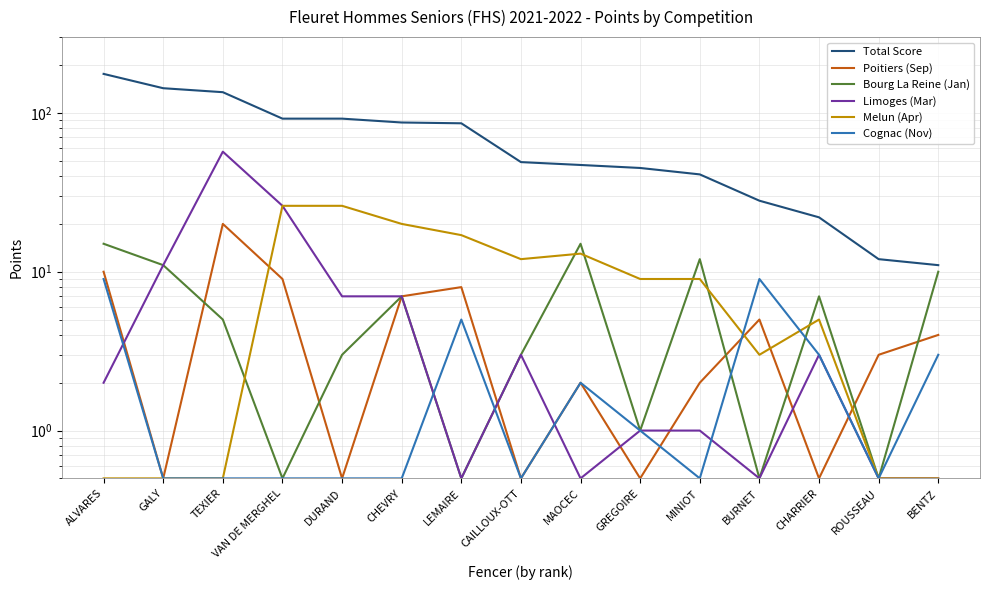

What is the total value across all series at CAILLOUX-OTT?

68.0